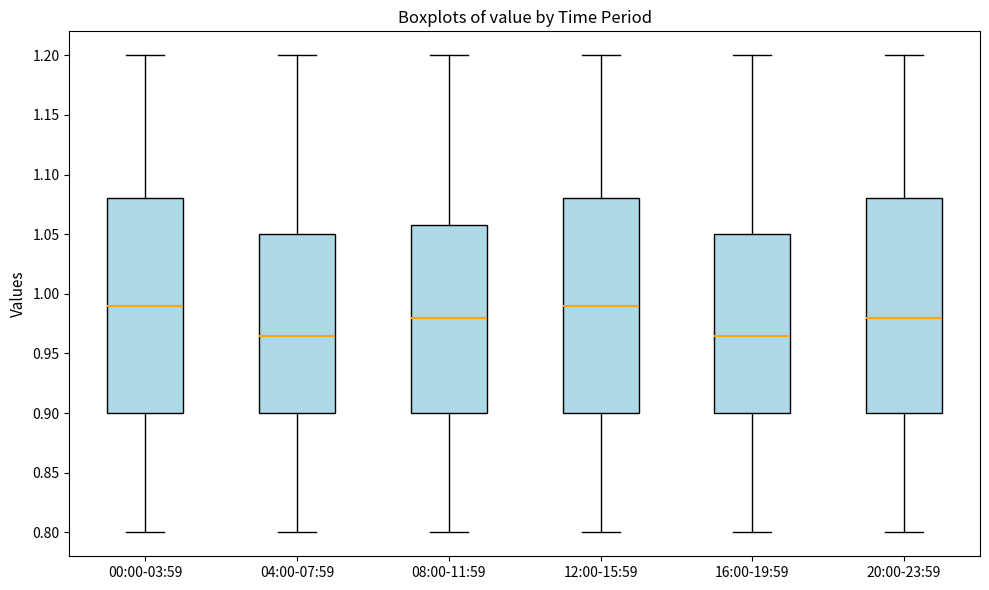

Reading left to right, transcribe this box plot: for each box, give where its median line is, the range the box spans, and where its two whiskers end, as read against the y-axis. The values are not printed on the chart, so give them approximately, as read against the axis.

00:00-03:59: median 0.990, box 0.900 to 1.080, whiskers 0.800 to 1.200
04:00-07:59: median 0.965, box 0.900 to 1.050, whiskers 0.800 to 1.200
08:00-11:59: median 0.980, box 0.900 to 1.060, whiskers 0.800 to 1.200
12:00-15:59: median 0.990, box 0.900 to 1.080, whiskers 0.800 to 1.200
16:00-19:59: median 0.965, box 0.900 to 1.050, whiskers 0.800 to 1.200
20:00-23:59: median 0.980, box 0.900 to 1.080, whiskers 0.800 to 1.200